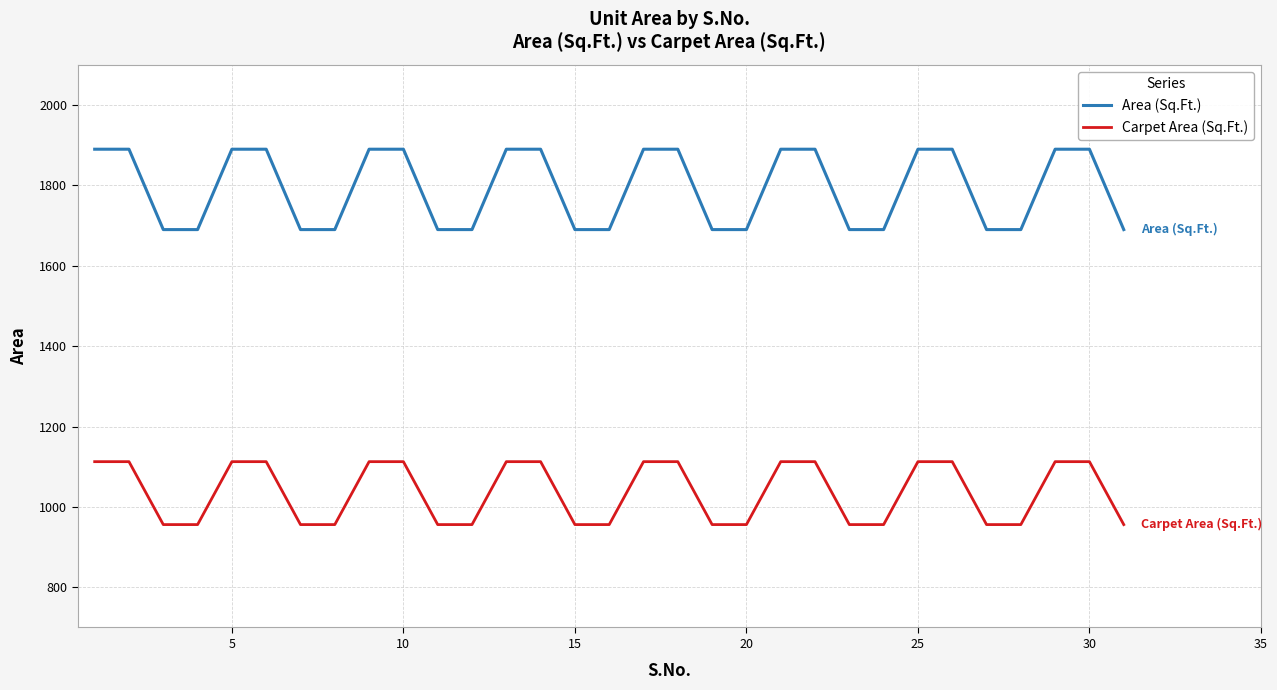

How many lines are shown in the chart?

2